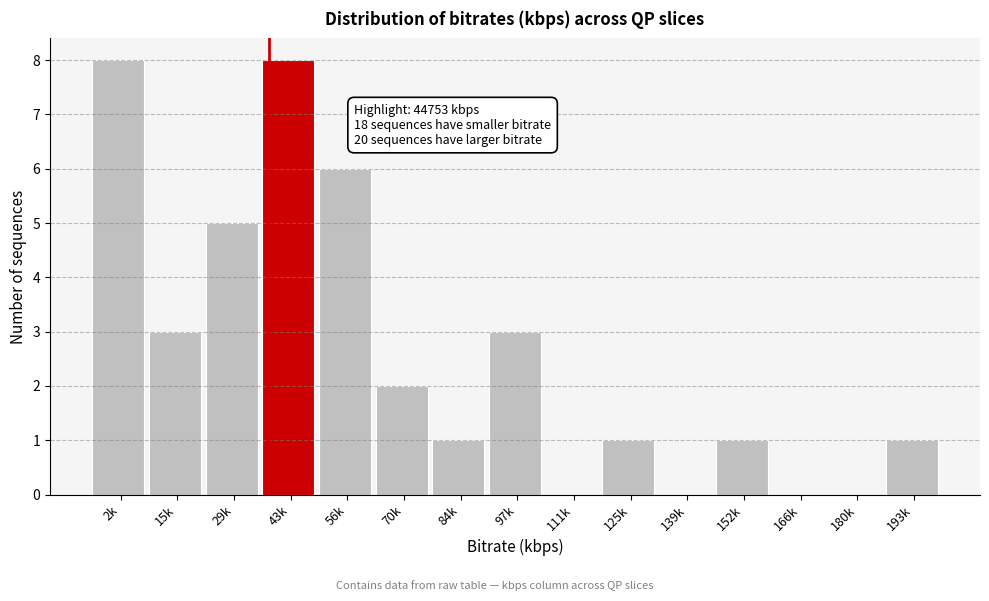

Reading left to right, extract all data points from this chart.

2k=8	15k=3	29k=5	43k=8	56k=6	70k=2	84k=1	97k=3	111k=0	125k=1	139k=0	152k=1	166k=0	180k=0	193k=1